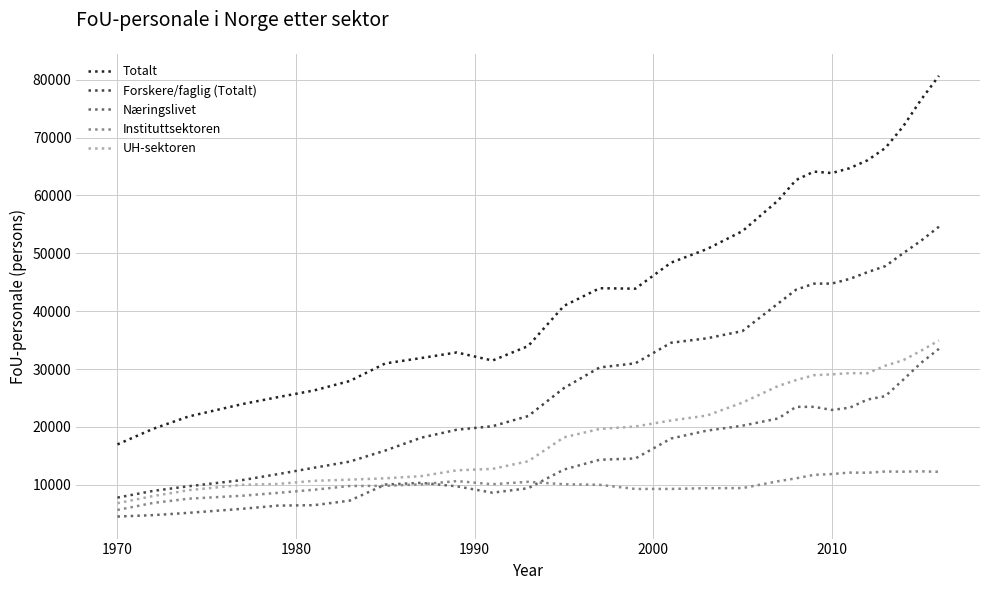

Which series has the largest total across all categories?

Totalt